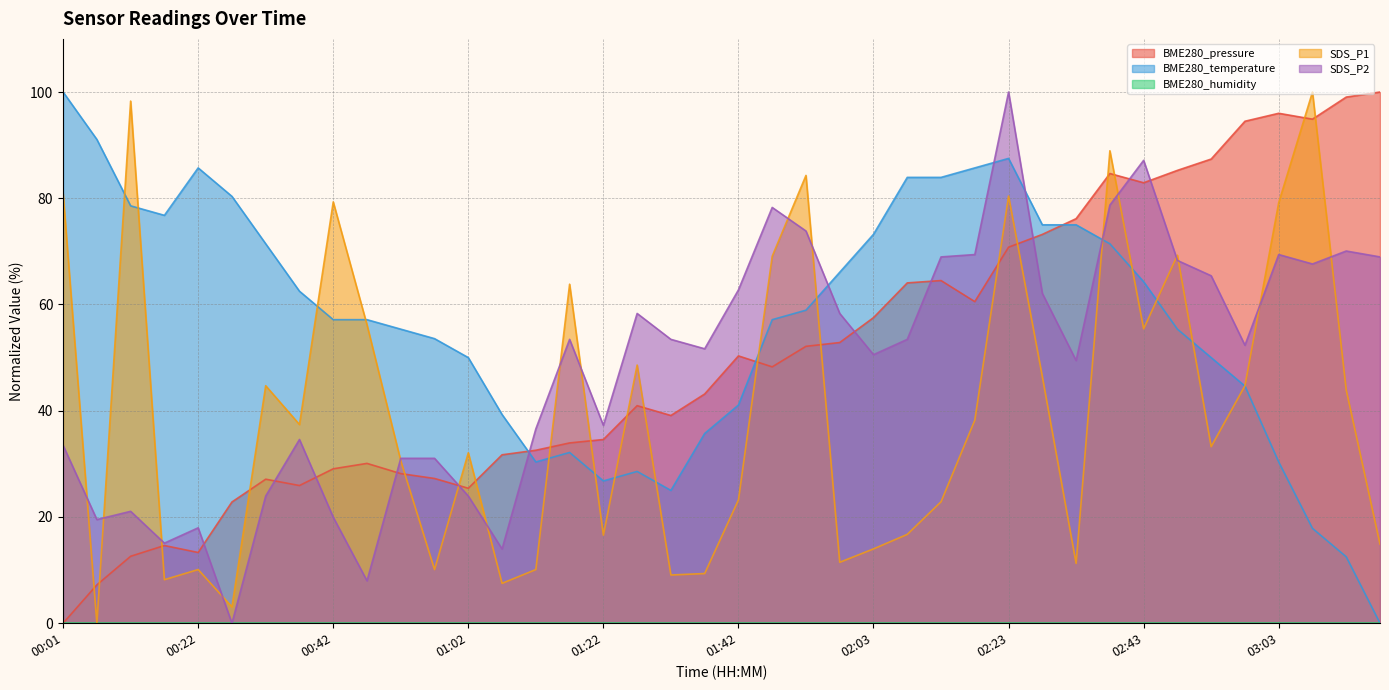

How many interior local valleys does the SDS_P2 series have?

11